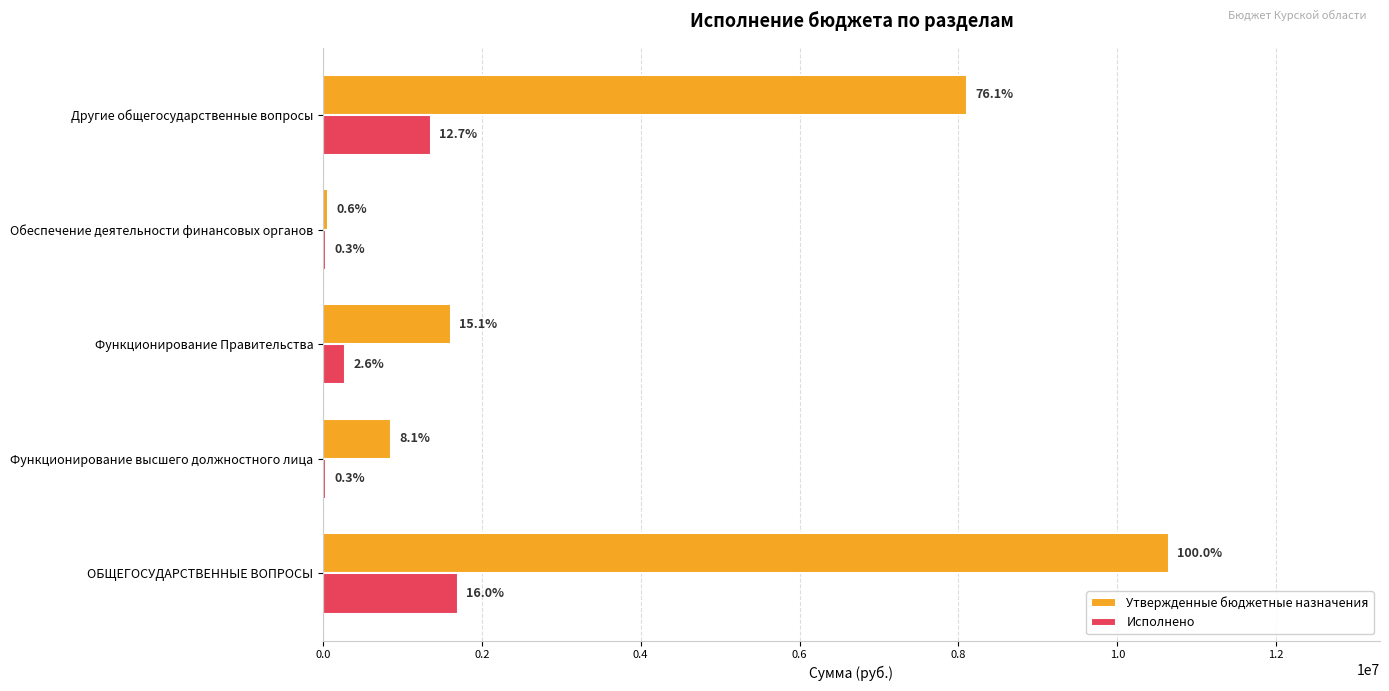

Rank the series by their maximum value, from highest to lowest.

Утвержденные бюджетные назначения, Исполнено